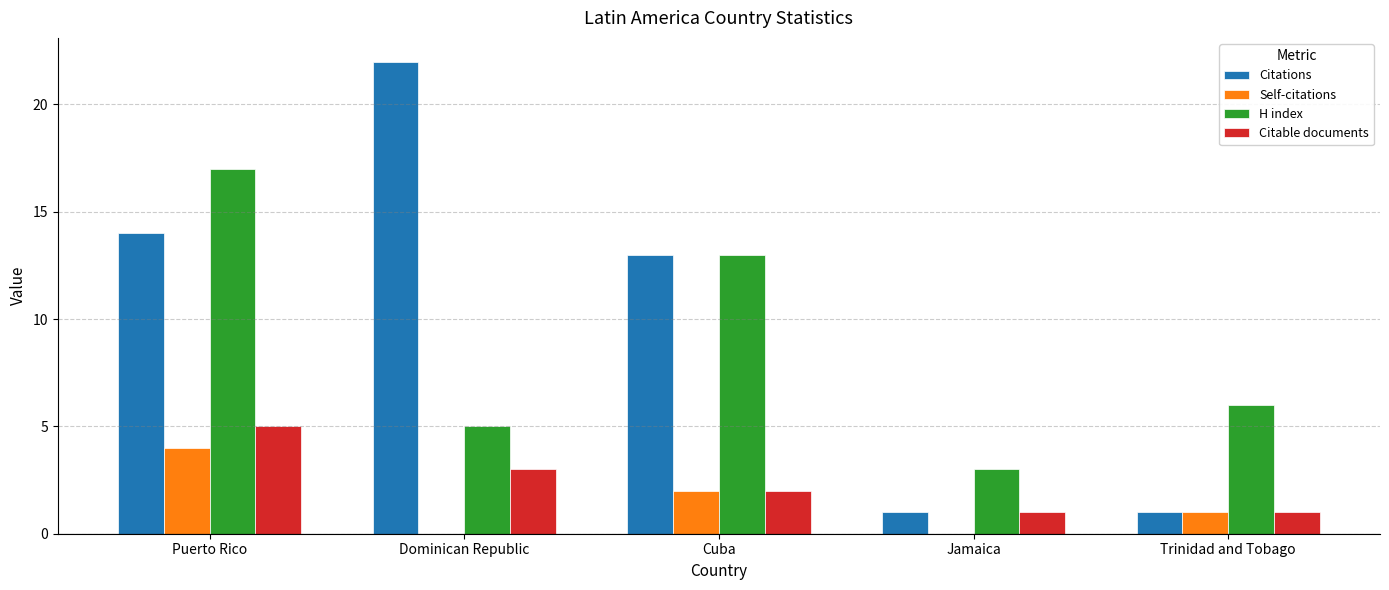

How many data points does each series have?

5